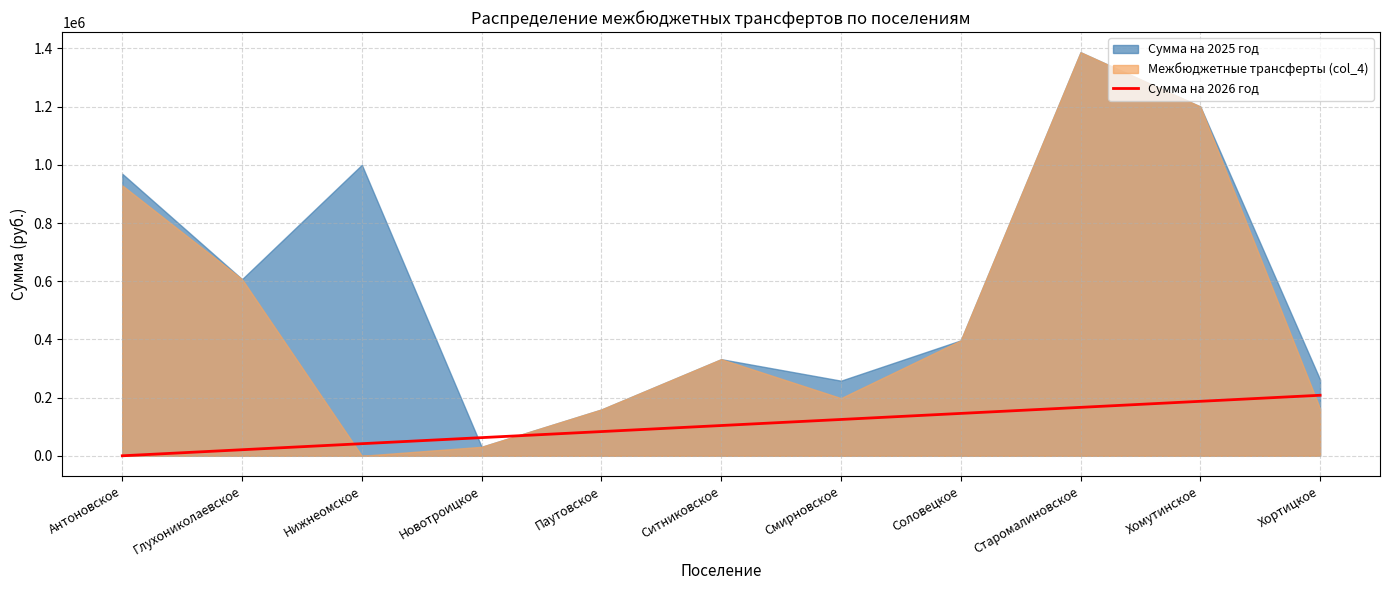

Approximately how many times larger is the value at Смирновское compared to Паутовское?

1.5